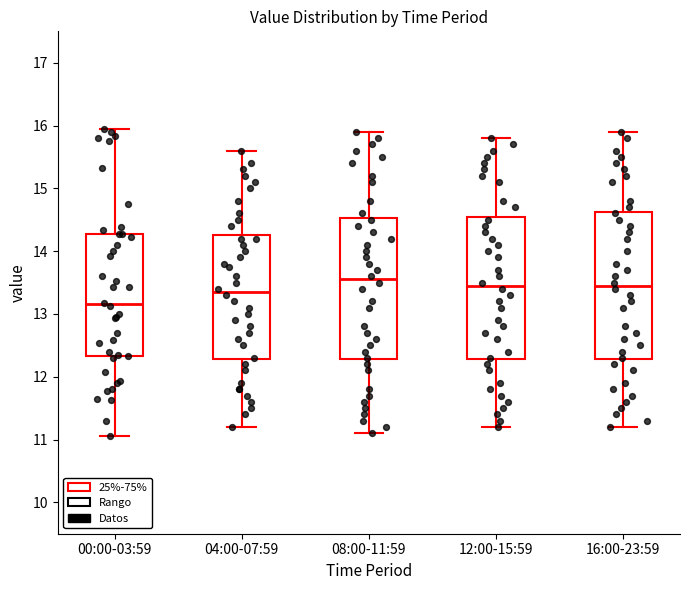

Reading left to right, read every box against the y-axis: the position of its median line, the range the box covers, and the ends of its whiskers. The values are not printed on the chart, so give them approximately, as read against the axis.

00:00-03:59: median 13.2, box 12.3 to 14.3, whiskers 11.1 to 16.0
04:00-07:59: median 13.4, box 12.3 to 14.3, whiskers 11.2 to 15.6
08:00-11:59: median 13.6, box 12.3 to 14.5, whiskers 11.1 to 15.9
12:00-15:59: median 13.5, box 12.3 to 14.6, whiskers 11.2 to 15.8
16:00-23:59: median 13.5, box 12.3 to 14.6, whiskers 11.2 to 15.9